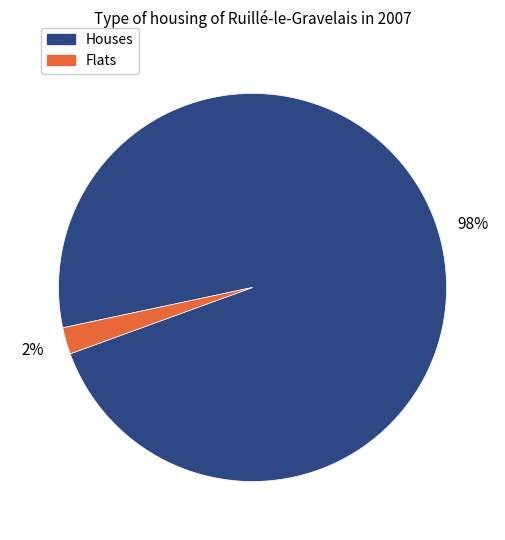

To the nearest percent, what portion does Flats represent?

2%